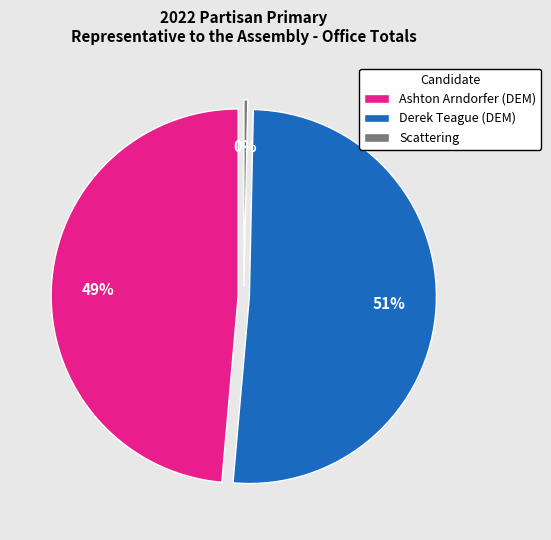

Is it true that Derek Teague (DEM) is 51% of the pie?

True